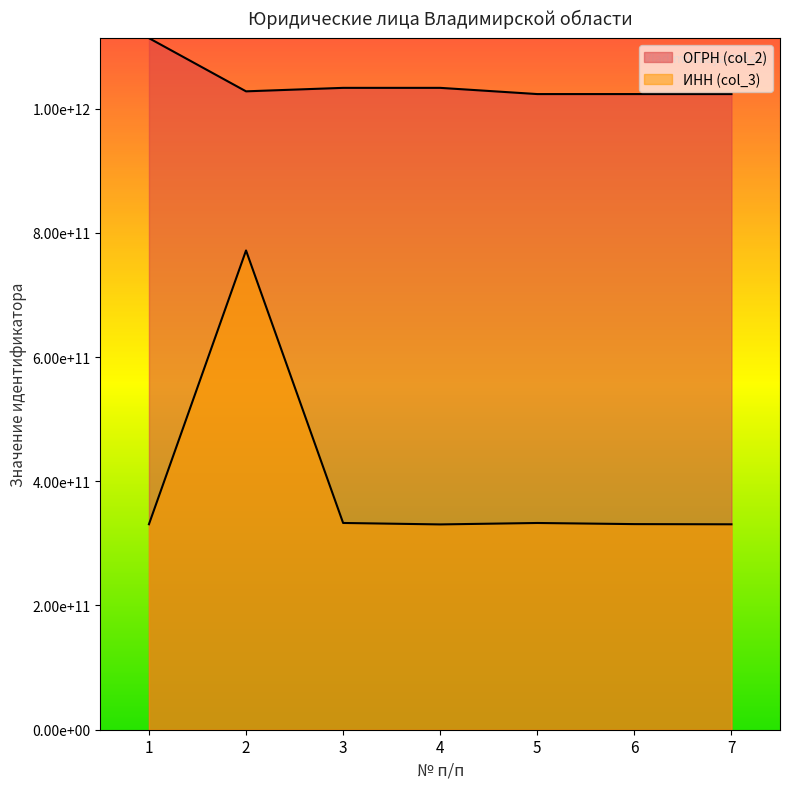

What is the difference between the maximum and second lowest values in the ИНН (col_3) series?

440828901900